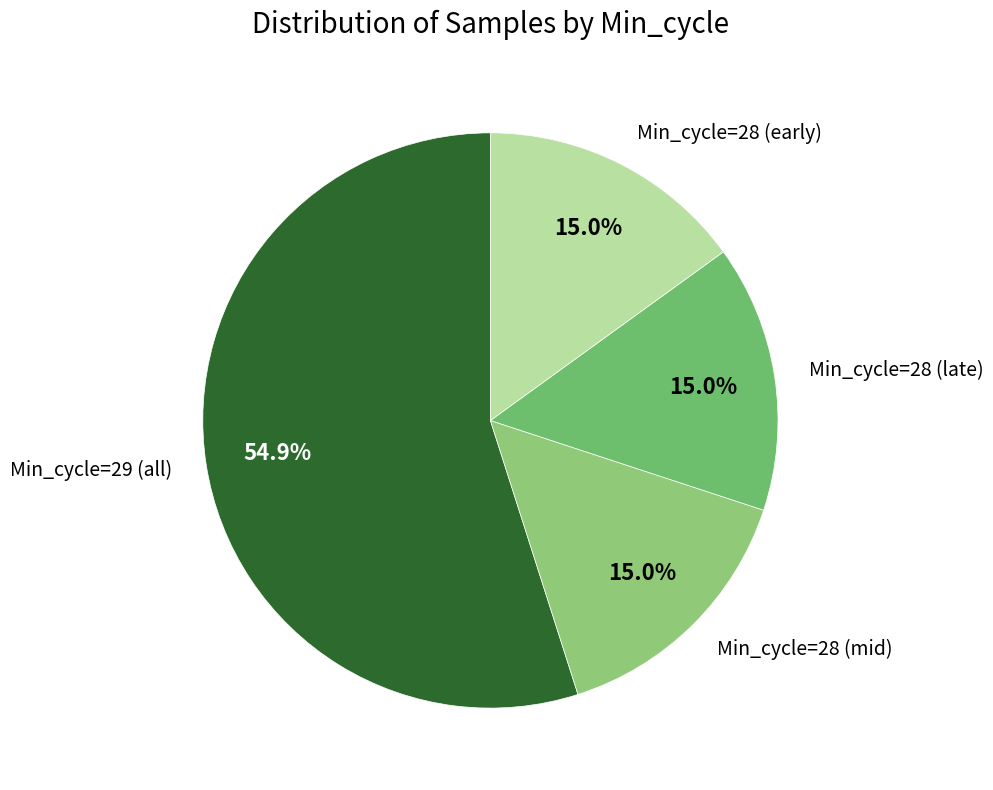

To the nearest percent, what is the average slice percentage?

25%